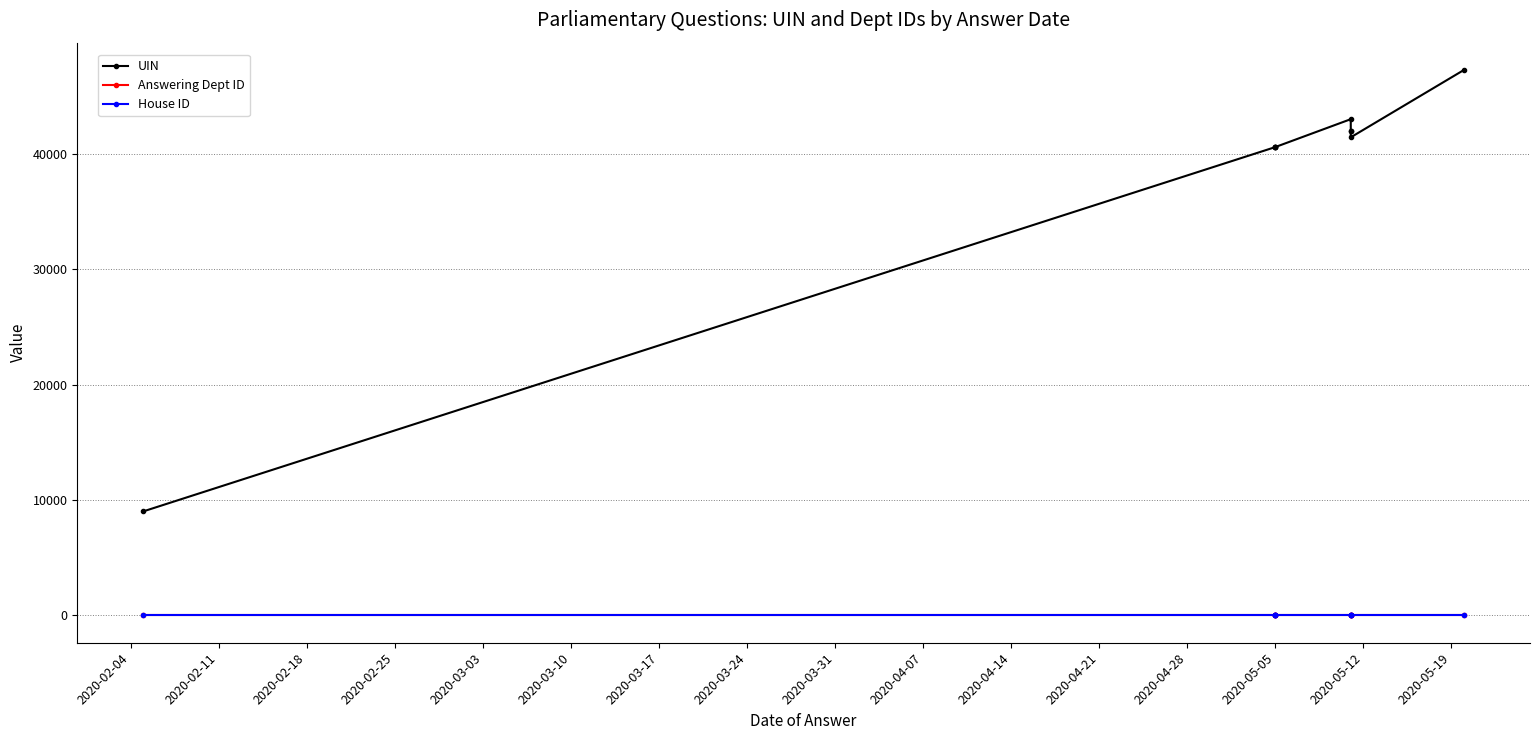

Does the chart display data point markers on the line(s)?

Yes